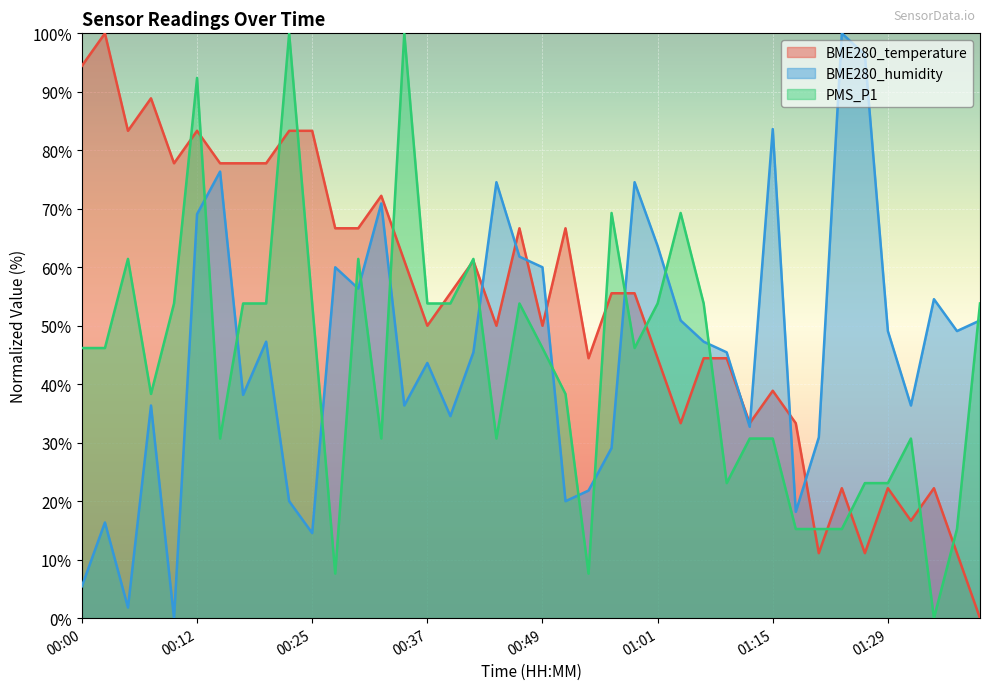

Between which two adjacent categories do BME280_humidity and PMS_P1 first intersect?

00:12 and 00:15